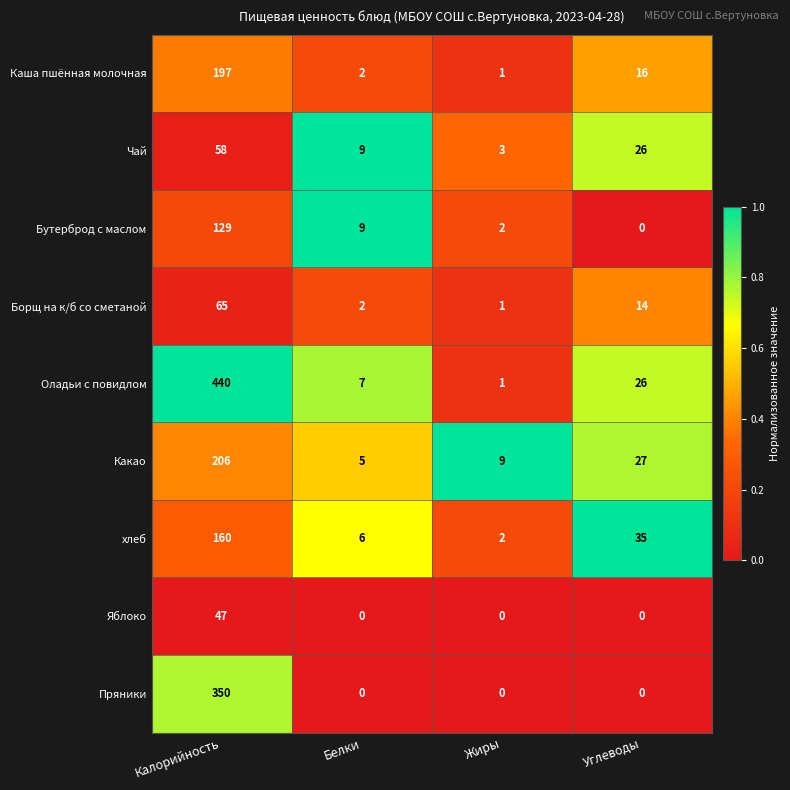

Where does the Каша пшённая молочная series first go above 16?

Калорийность